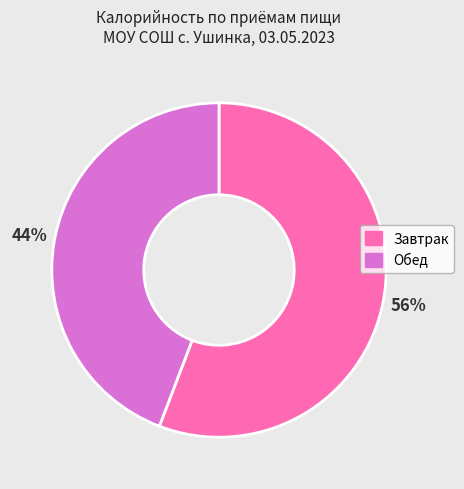

Is there a majority slice in this chart?

Yes